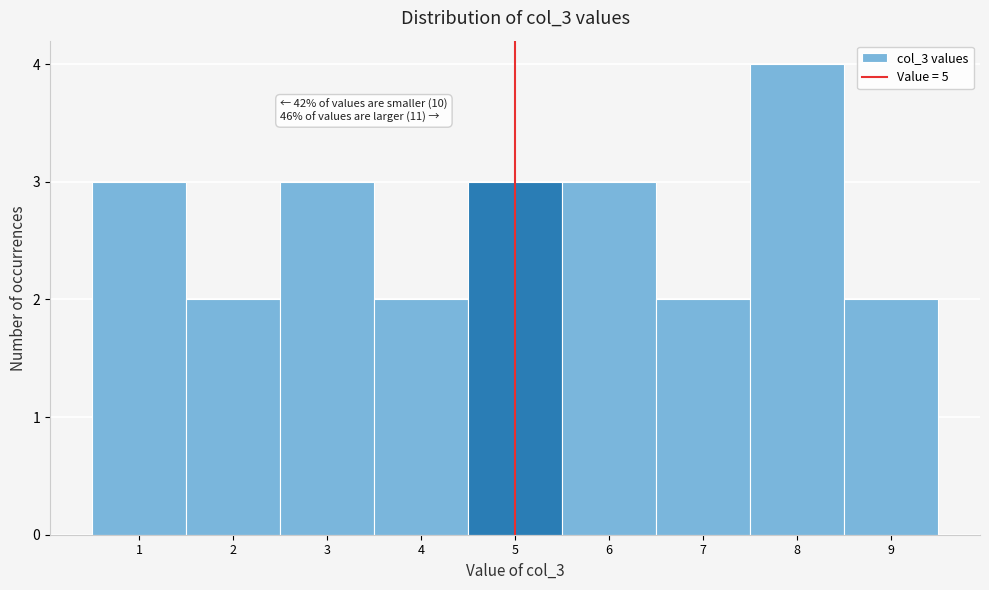

Over which range of the x-axis is the bar tallest?

7.5 to 8.5